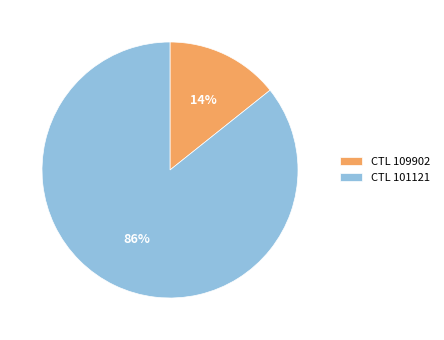

What percentage is the CTL 109902 slice, to the nearest percent?

14%